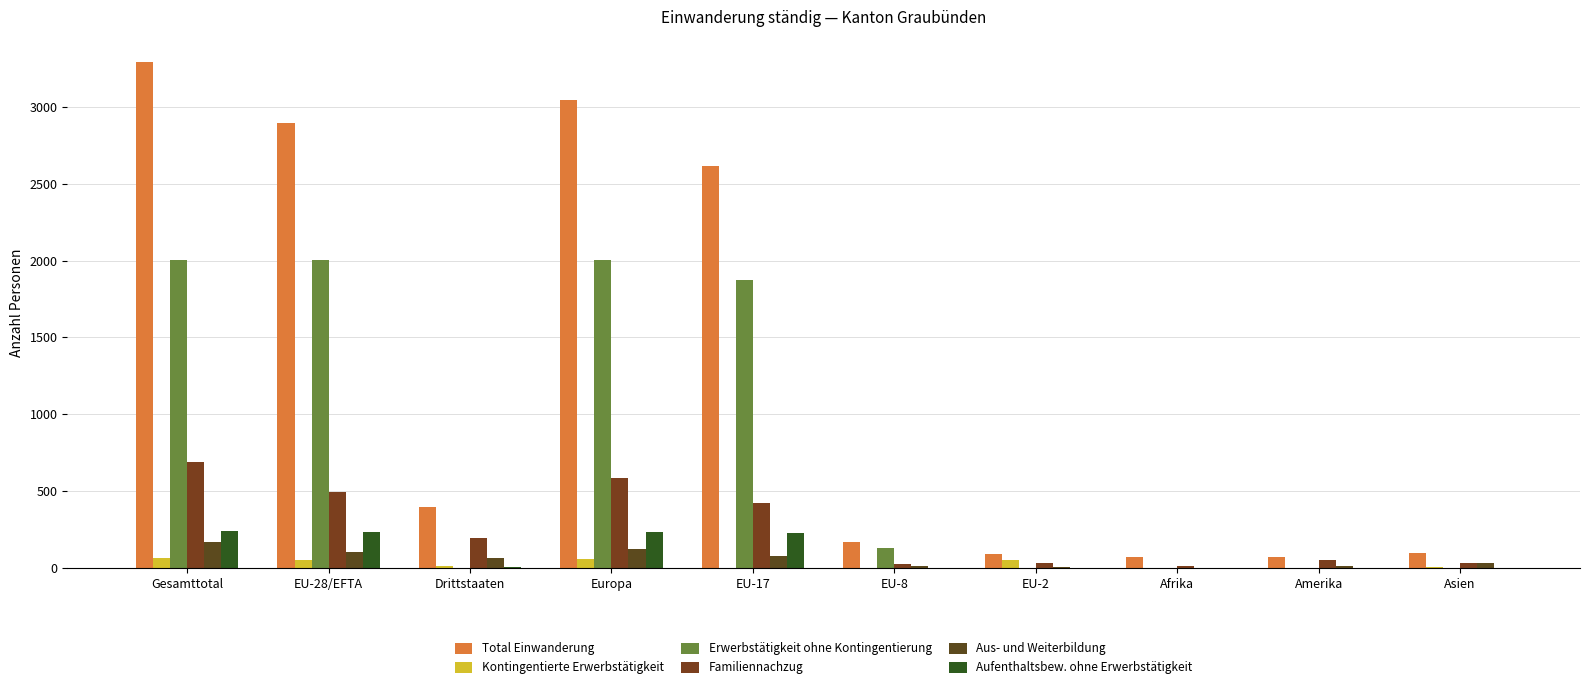

Is the value of Erwerbstätigkeit ohne Kontingentierung at EU-17 greater than the value of Familiennachzug at EU-28/EFTA?

Yes